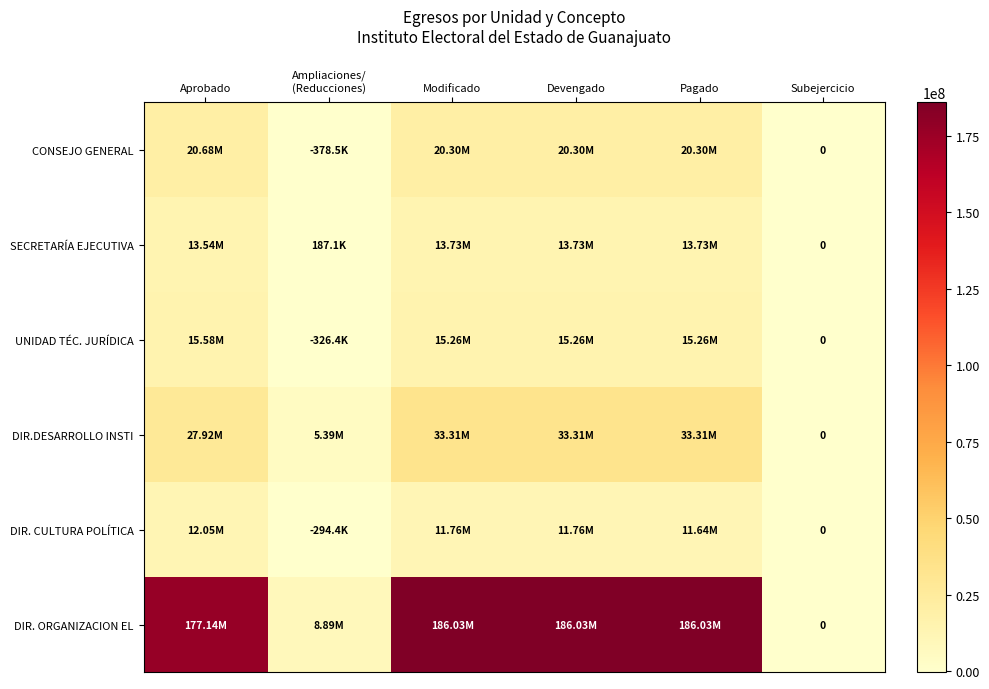

True or false: UNIDAD TÉC. JURÍDICA has a value of 15584325.5 at Aprobado.

True